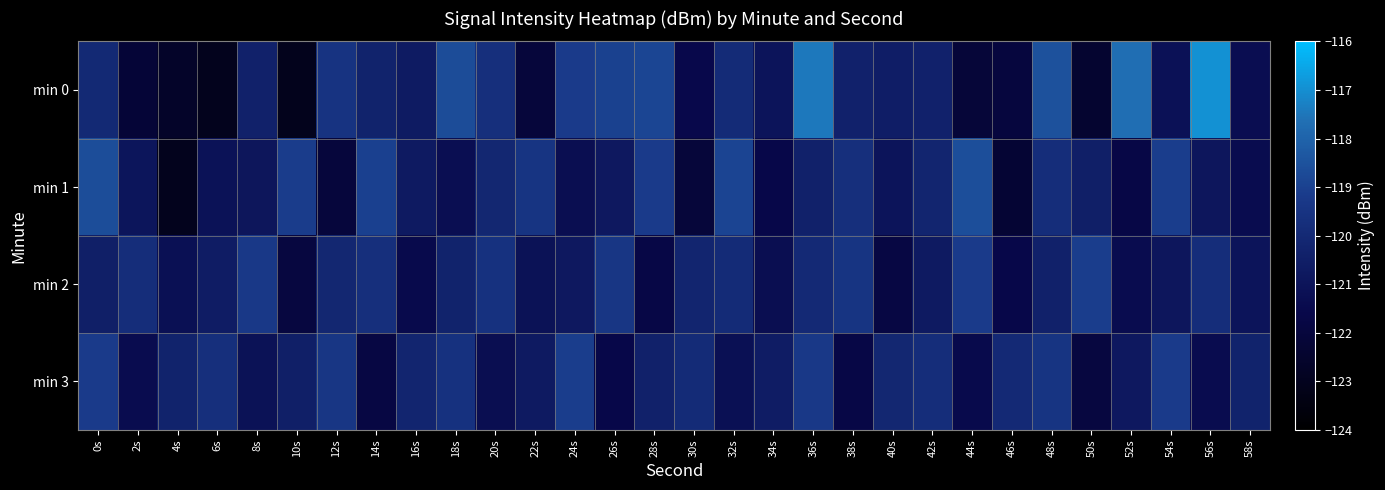

Reading left to right, list all the values displayed in this chart.

min 0: 0s=-120.0	2s=-122.2	4s=-122.6	6s=-123.0	8s=-120.4	10s=-123.1	12s=-119.5	14s=-120.3	16s=-120.7	18s=-118.7	20s=-119.7	22s=-122.0	24s=-119.2	26s=-119.0	28s=-118.9	30s=-121.6	32s=-119.9	34s=-121.0	36s=-117.5	38s=-120.4	40s=-120.5	42s=-120.4	44s=-122.1	46s=-122.0	48s=-118.5	50s=-122.4	52s=-117.7	54s=-121.2	56s=-117.0	58s=-121.3
min 1: 0s=-118.6	2s=-121.0	4s=-123.0	6s=-121.1	8s=-120.9	10s=-119.2	12s=-122.0	14s=-119.0	16s=-120.7	18s=-121.3	20s=-120.1	22s=-119.5	24s=-121.3	26s=-120.8	28s=-119.2	30s=-122.1	32s=-118.9	34s=-121.6	36s=-120.4	38s=-119.7	40s=-121.0	42s=-120.2	44s=-118.6	46s=-122.3	48s=-119.8	50s=-120.5	52s=-121.7	54s=-119.1	56s=-120.9	58s=-121.4
min 2: 0s=-120.5	2s=-119.8	4s=-121.2	6s=-120.6	8s=-119.3	10s=-121.9	12s=-120.1	14s=-119.7	16s=-121.5	18s=-120.3	20s=-119.6	22s=-121.1	24s=-120.8	26s=-119.4	28s=-121.7	30s=-120.2	32s=-119.9	34s=-121.3	36s=-120.0	38s=-119.5	40s=-121.8	42s=-120.7	44s=-119.2	46s=-121.6	48s=-120.4	50s=-119.1	52s=-121.4	54s=-120.9	56s=-119.8	58s=-121.0
min 3: 0s=-119.2	2s=-121.4	4s=-120.3	6s=-119.7	8s=-121.1	10s=-120.5	12s=-119.4	14s=-121.8	16s=-120.2	18s=-119.6	20s=-121.3	22s=-120.7	24s=-119.1	26s=-121.6	28s=-120.4	30s=-119.9	32s=-121.2	34s=-120.6	36s=-119.3	38s=-121.7	40s=-120.1	42s=-119.8	44s=-121.5	46s=-120.0	48s=-119.5	50s=-121.9	52s=-120.8	54s=-119.2	56s=-121.4	58s=-120.3